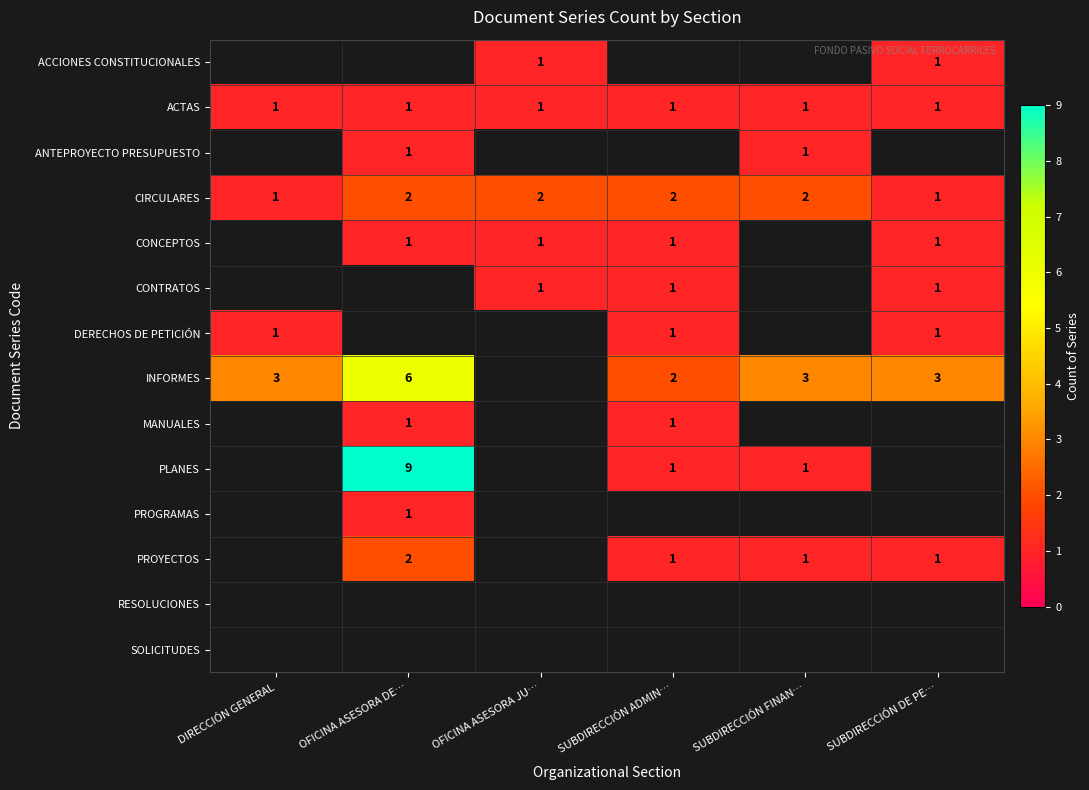

How many data points does each series have?

6